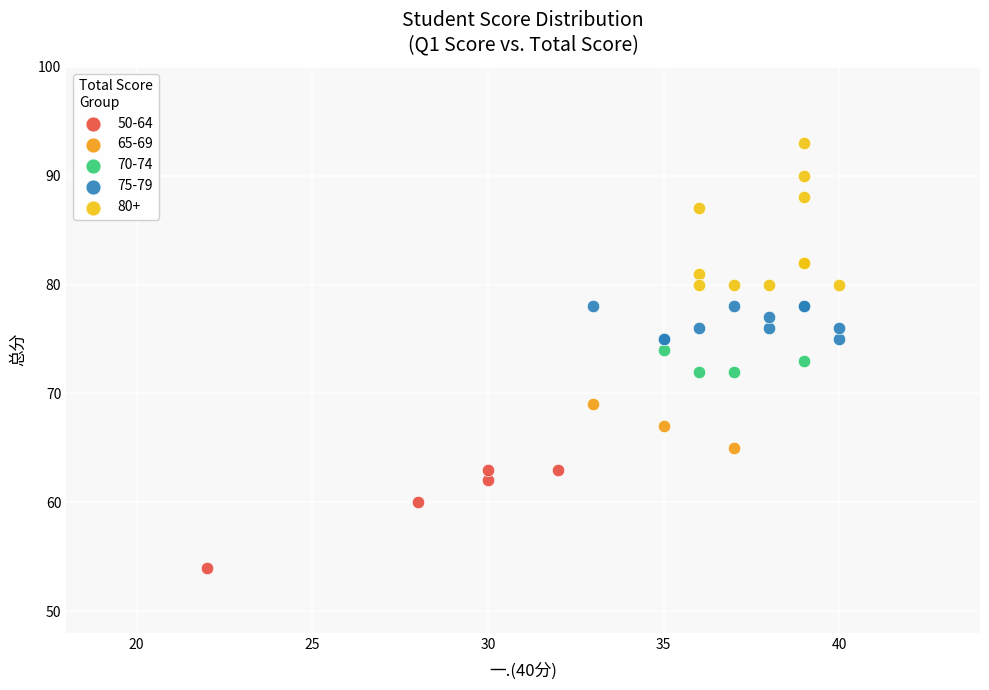

Which series has the largest Y range (max minus min)?

80+